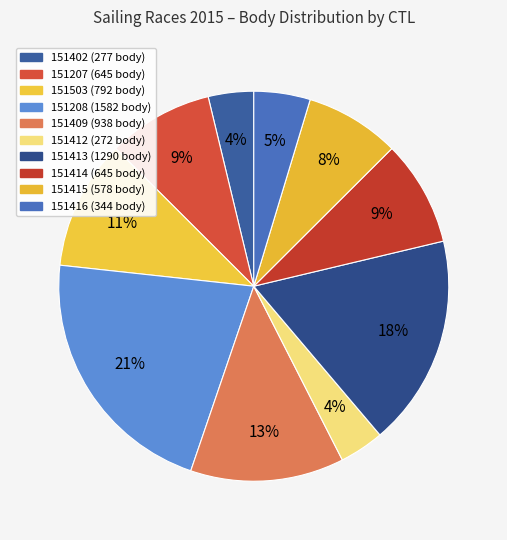

How many slices are in this pie chart?

10